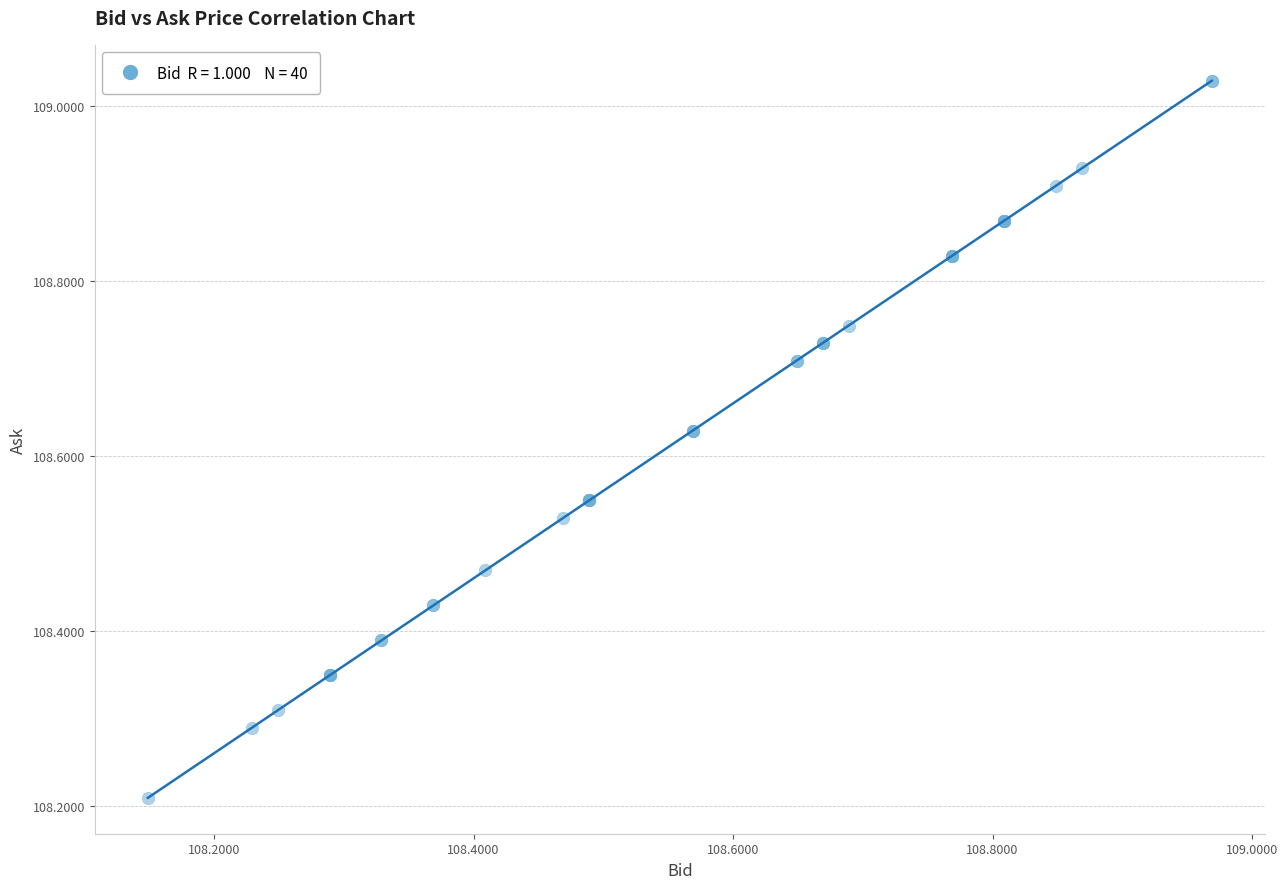

What Y value in the scatter plot is closest to 108?

108.2